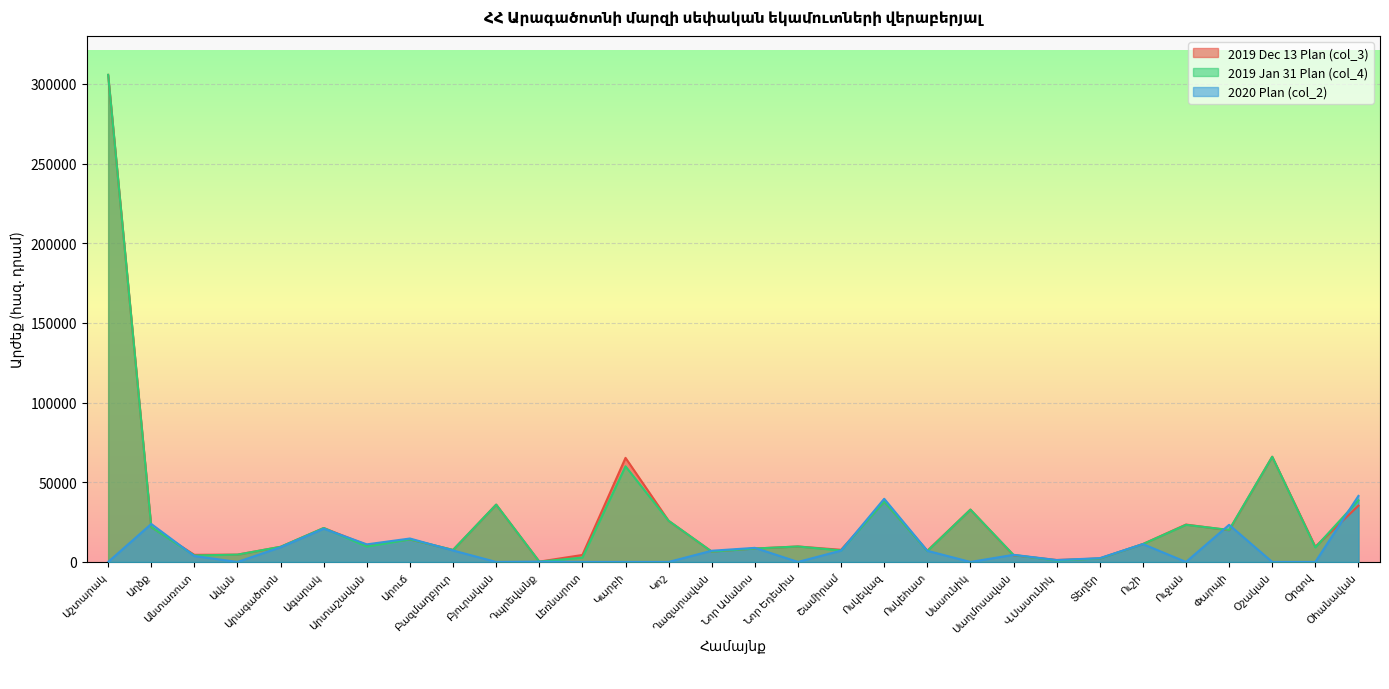

At which category does the chart reach its peak across all series?

Աշտարակ